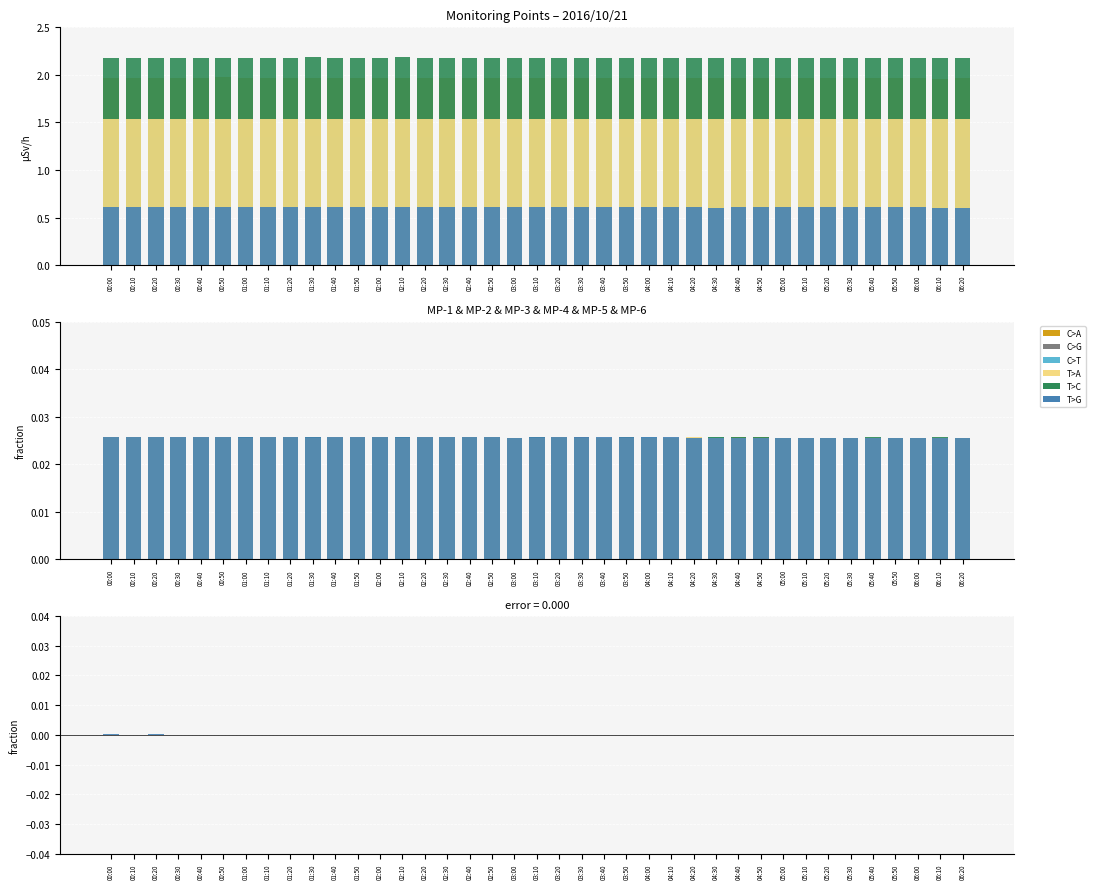

What is the label of the 27th bar from the left?

04:20